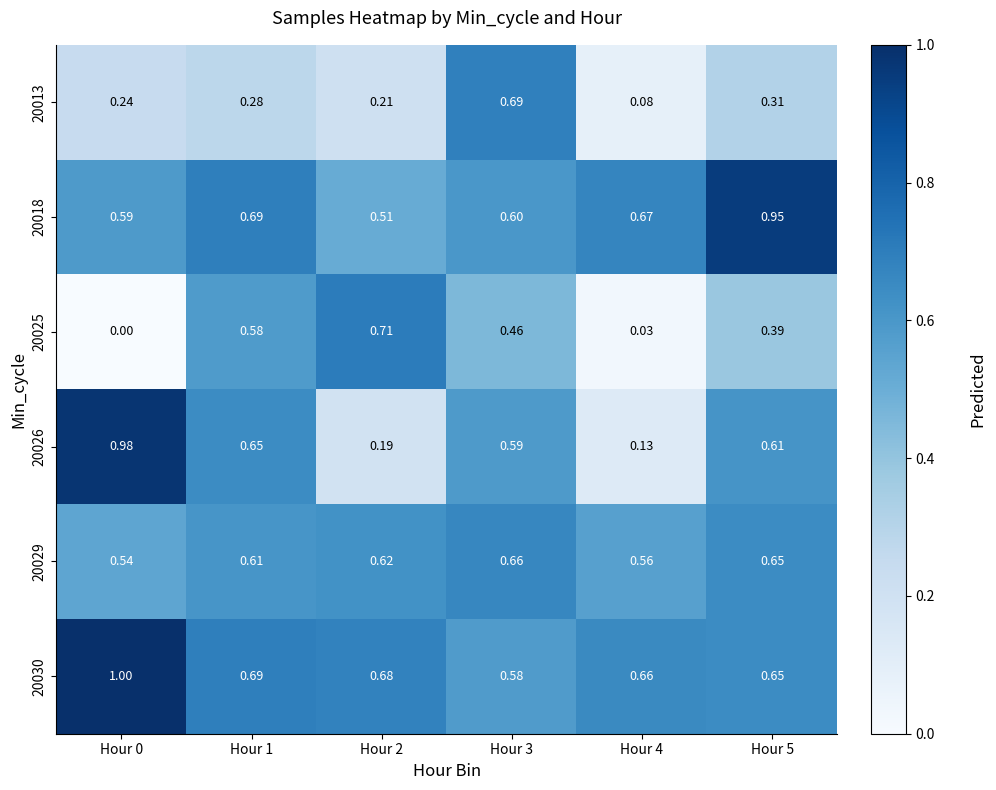

Is the value of 20013 at Hour 4 greater than the value of 20030 at Hour 4?

No